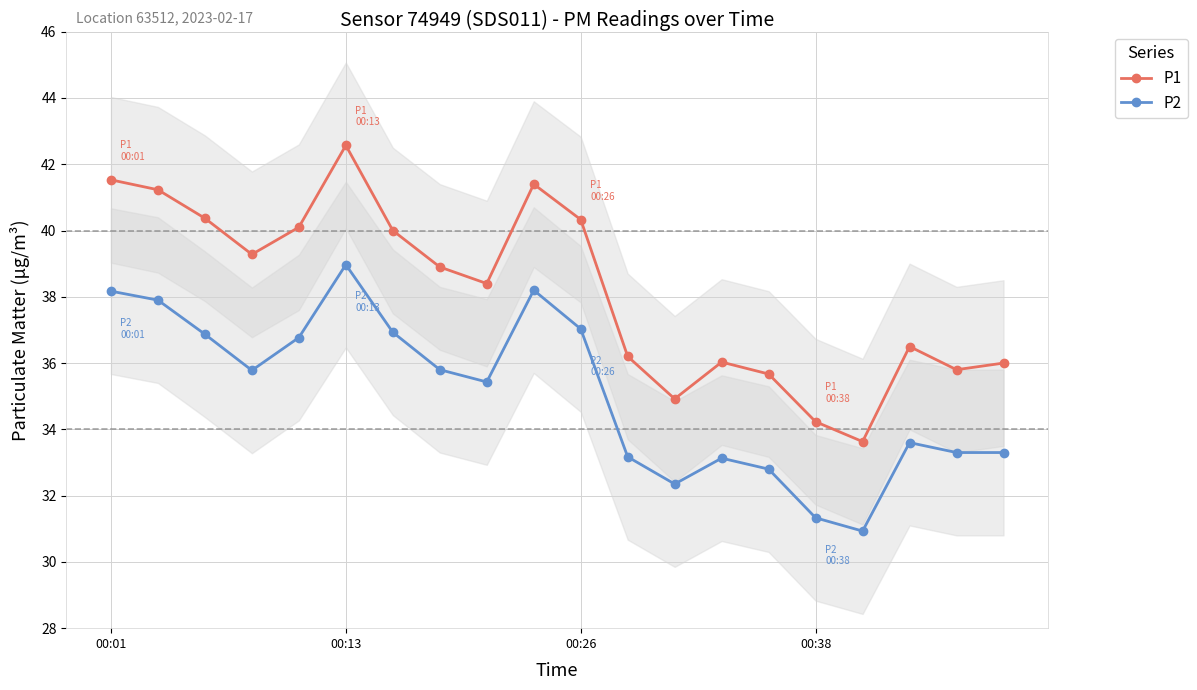

At which category does P2 reach its first local peak?

00:13